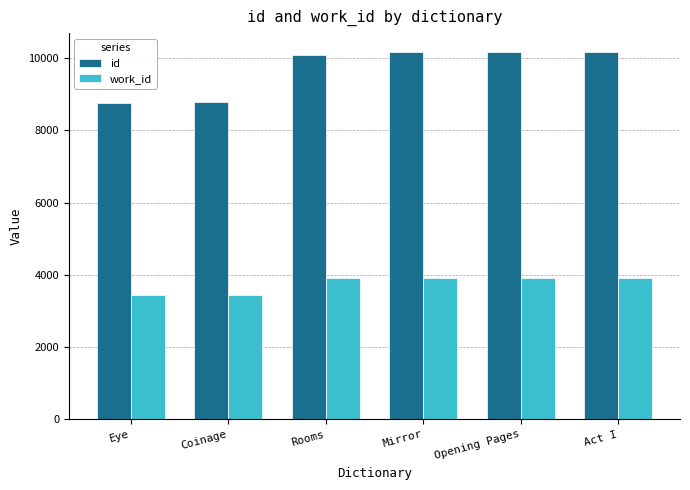

What is the maximum value for id?

10179